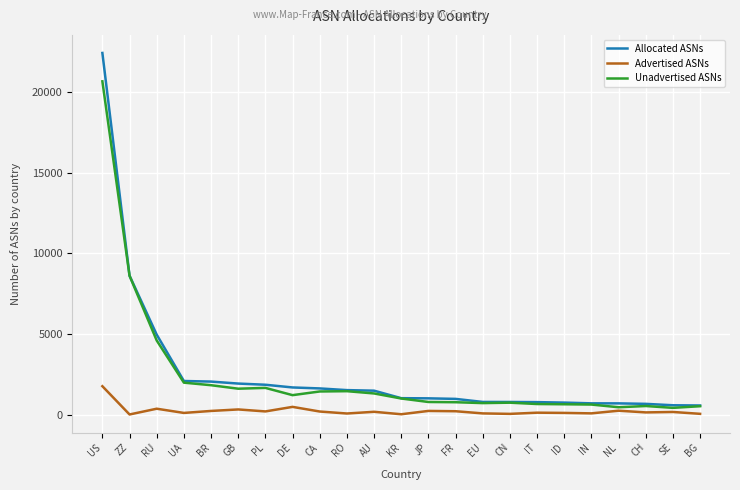

Between DE and IN, which series saw the biggest shift?

Allocated ASNs